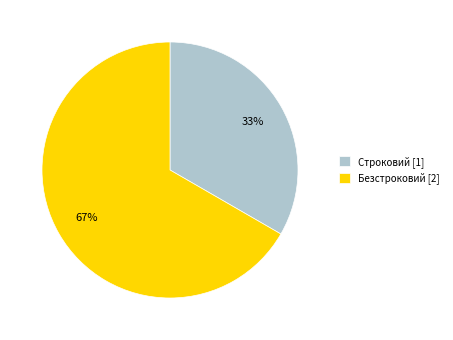

Is it true that Безстроковий is 67% of the pie?

True